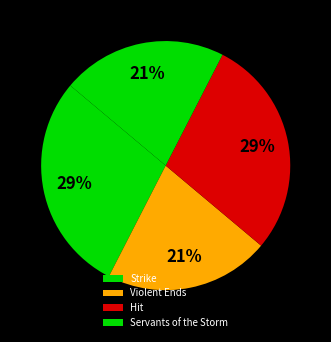

Do Hit and Strike together represent more than half of the pie?

Yes